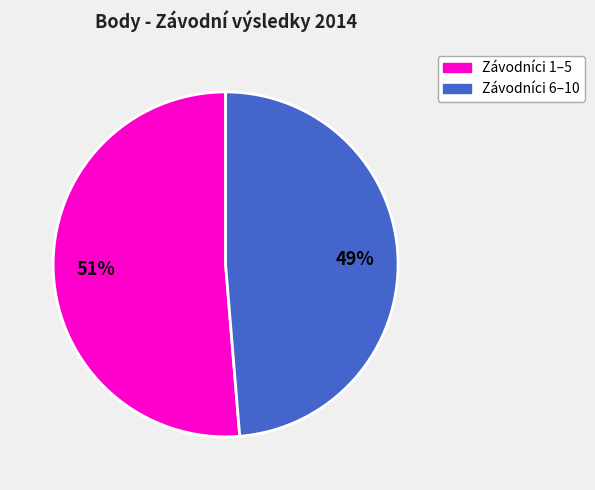

Is there any slice that represents more than half of the pie?

Yes